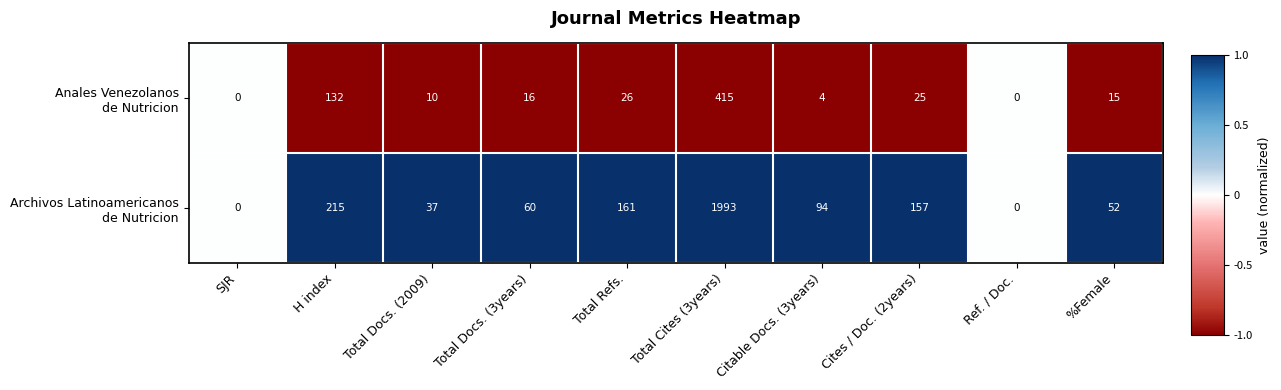

What is the difference between the highest and lowest values at %Female?

37